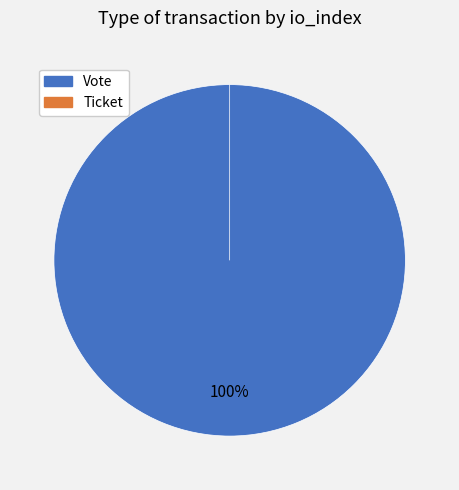

What is the majority slice?

Vote